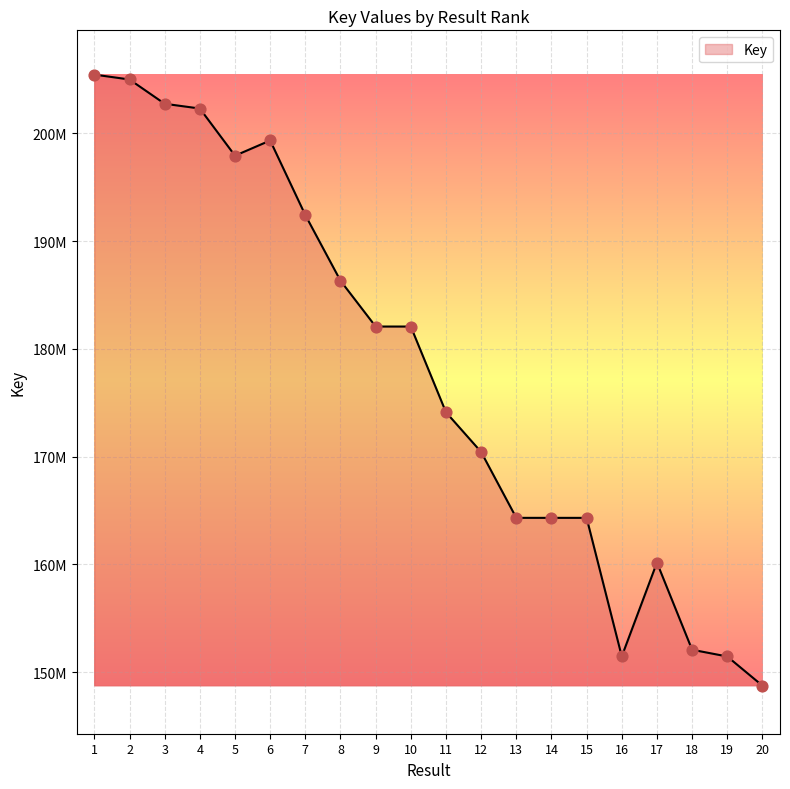

Which has a higher value, 4 or 20?

4